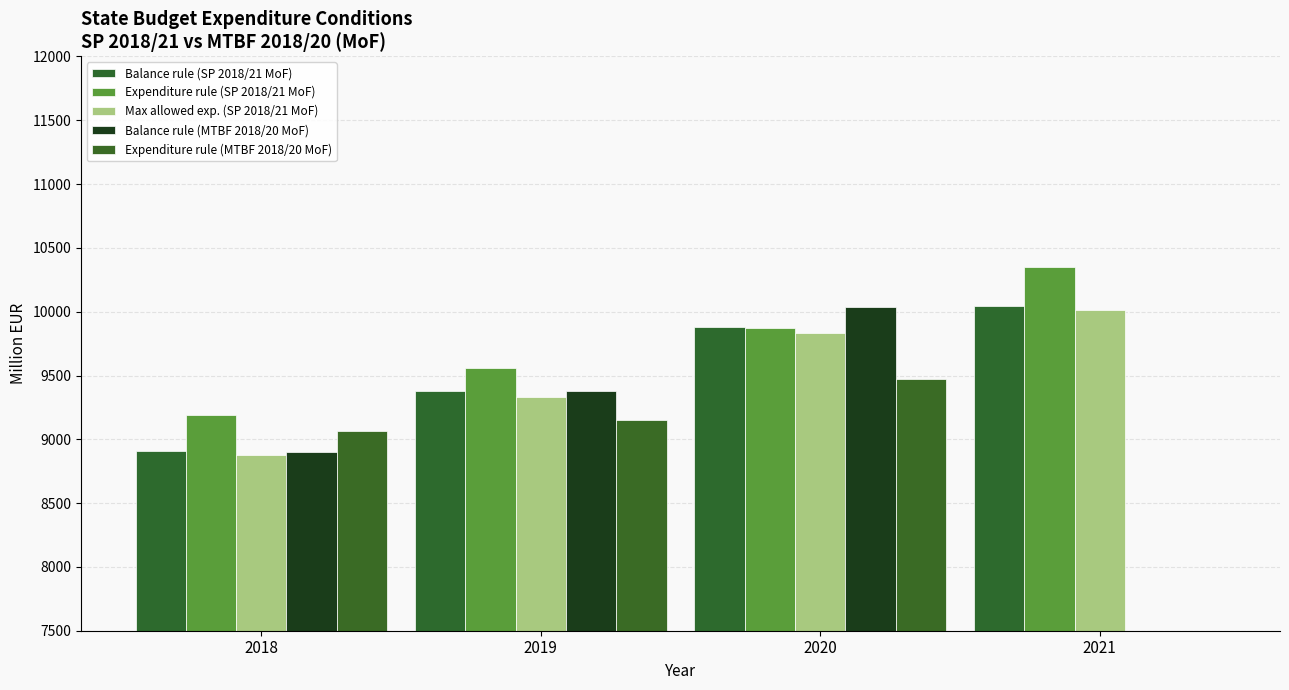

Where is Max allowed exp. (SP 2018/21 MoF) nearest to the value 9445?

2019